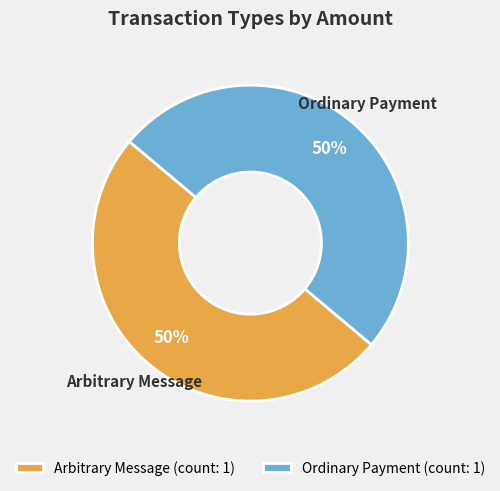

The Arbitrary Message (count: 1) slice represents 50% of the pie. True or false?

True